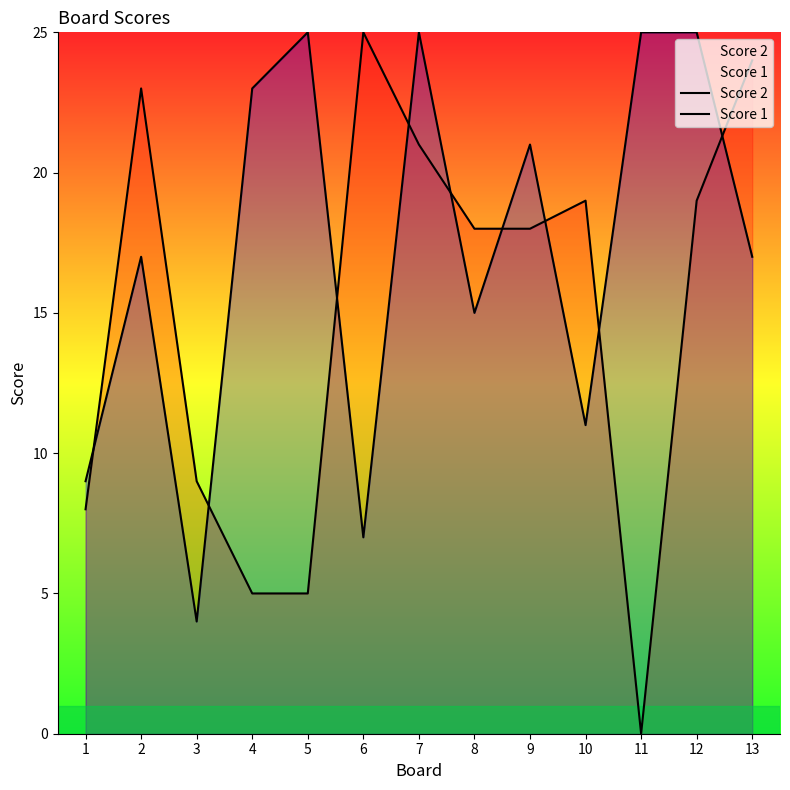

Reading left to right, list all the values displayed in this chart.

Score 2: 8	23	9	5	5	25	21	18	18	19	0	19	24
Score 1: 9	17	4	23	25	7	25	15	21	11	25	25	17